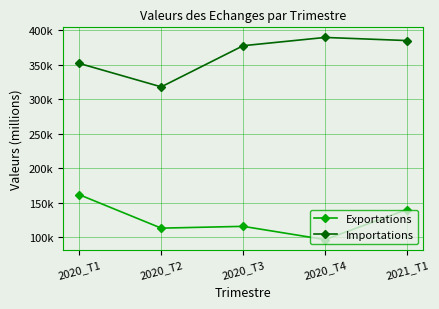

What are all the series names shown in the legend?

Exportations, Importations